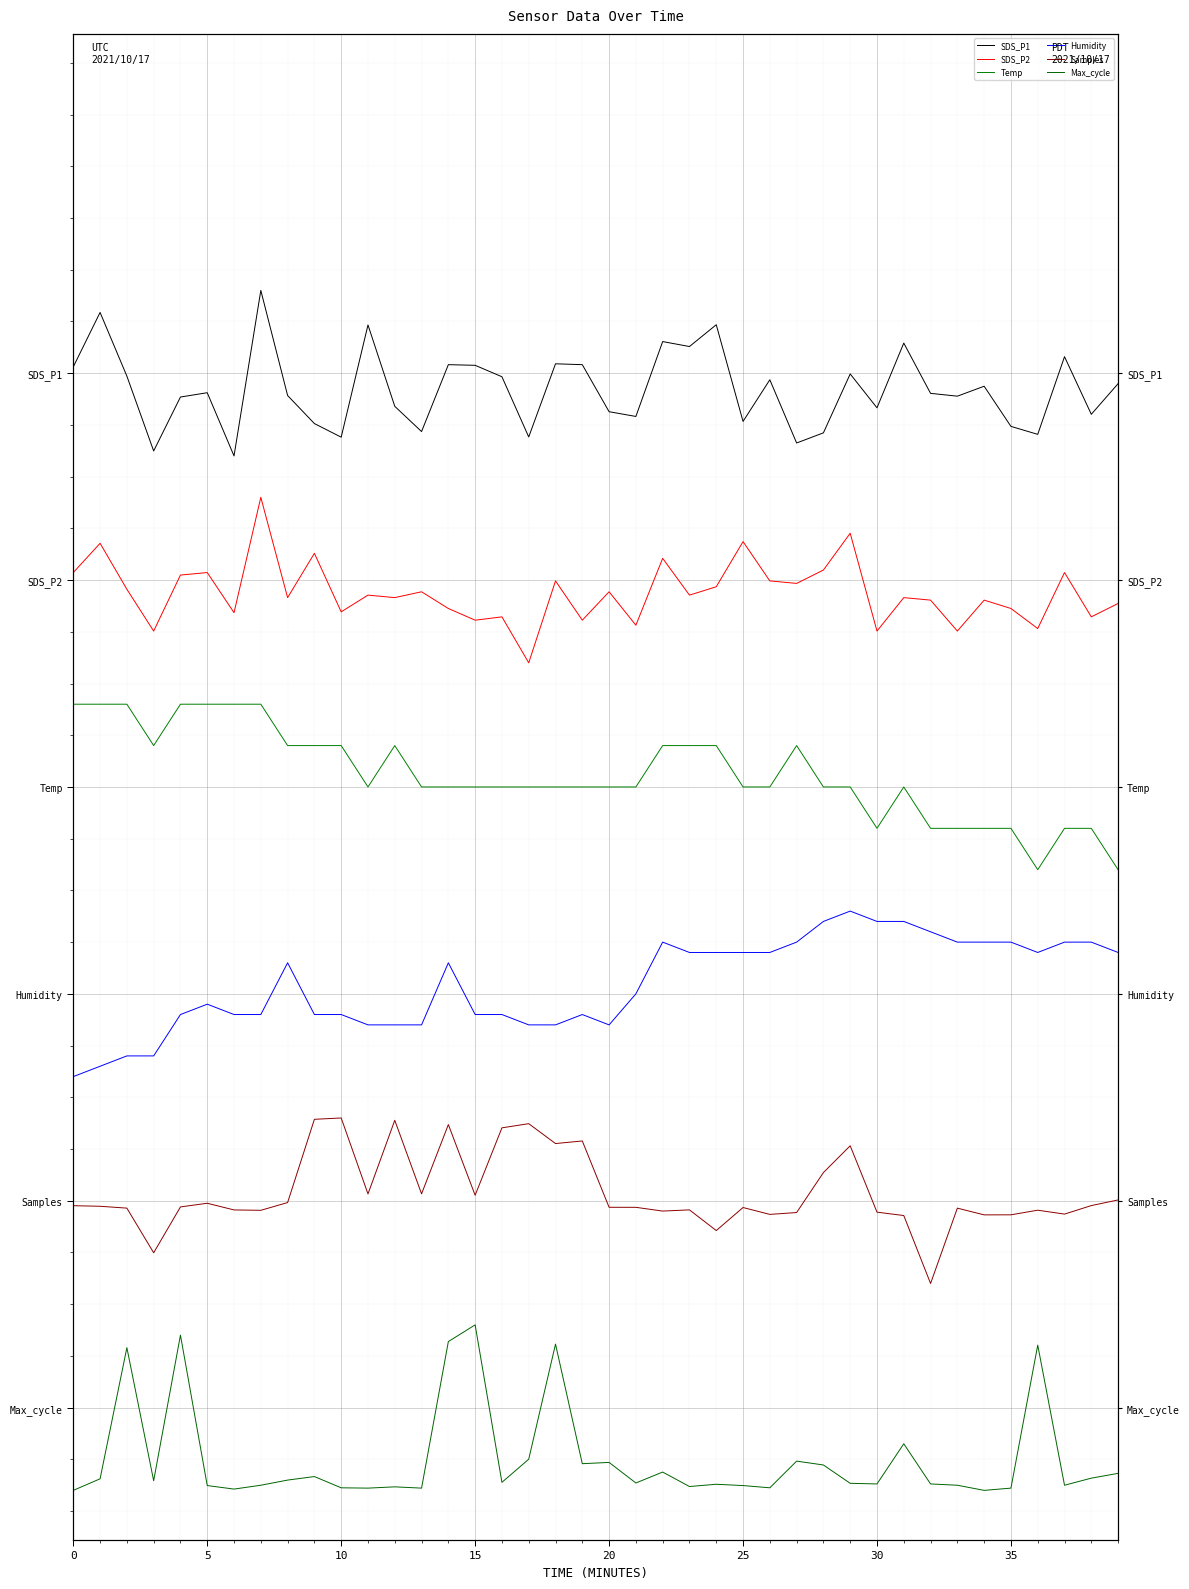

The value of Temp at 38 is 0.1. True or false?

False